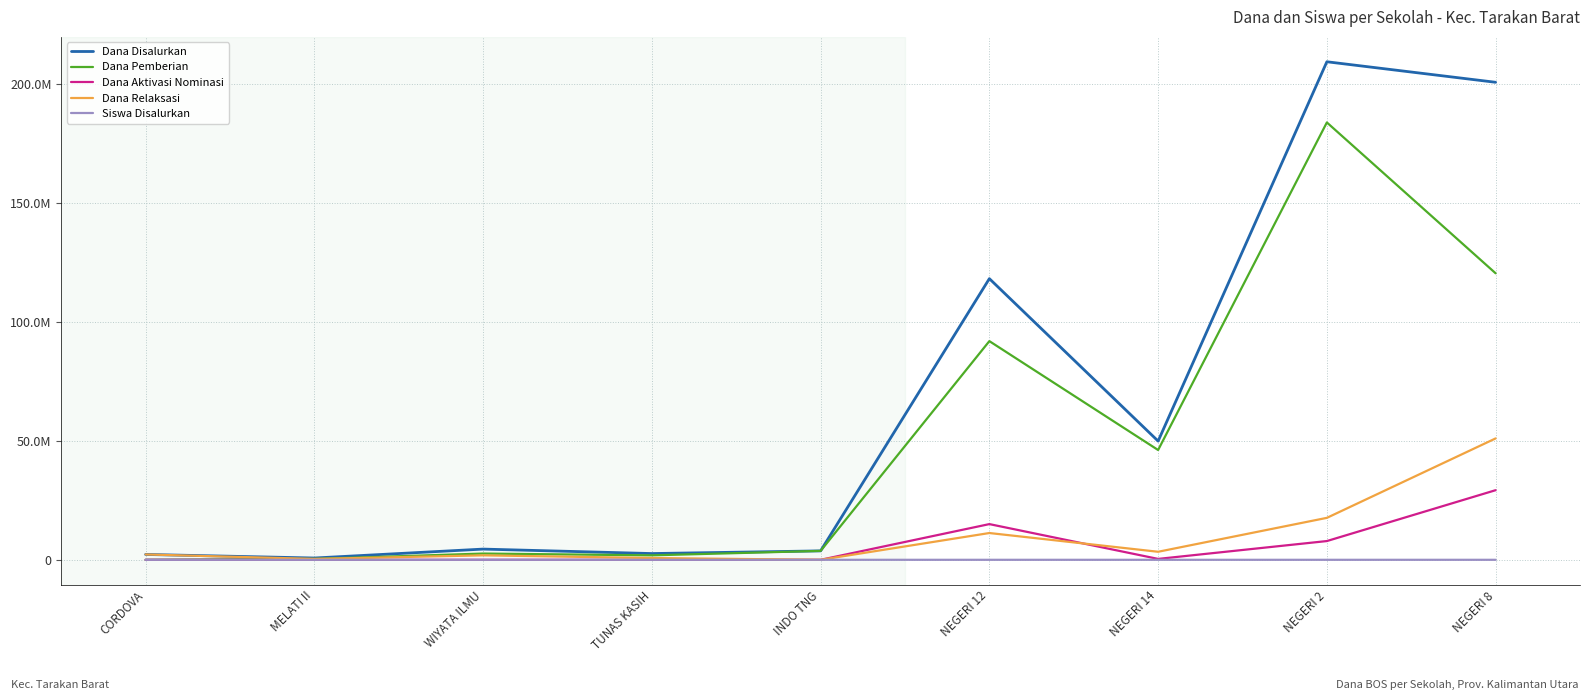

At which category is the sum across all series the highest?

NEGERI 2